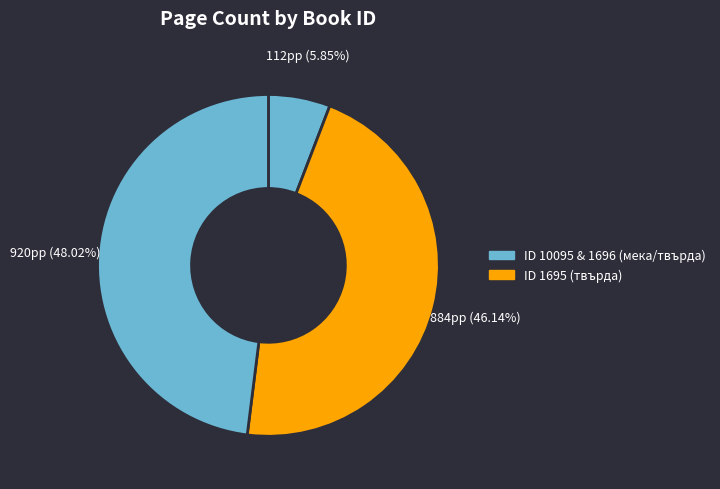

How many segments does this pie chart have?

3